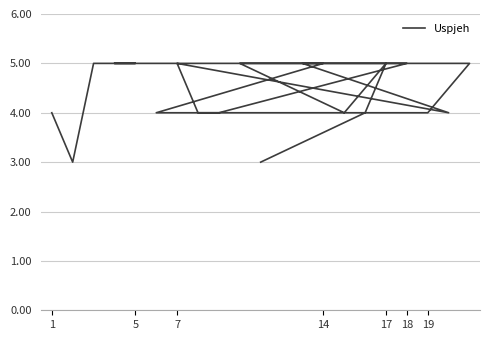

Count the values in the range 4 to 5.

19